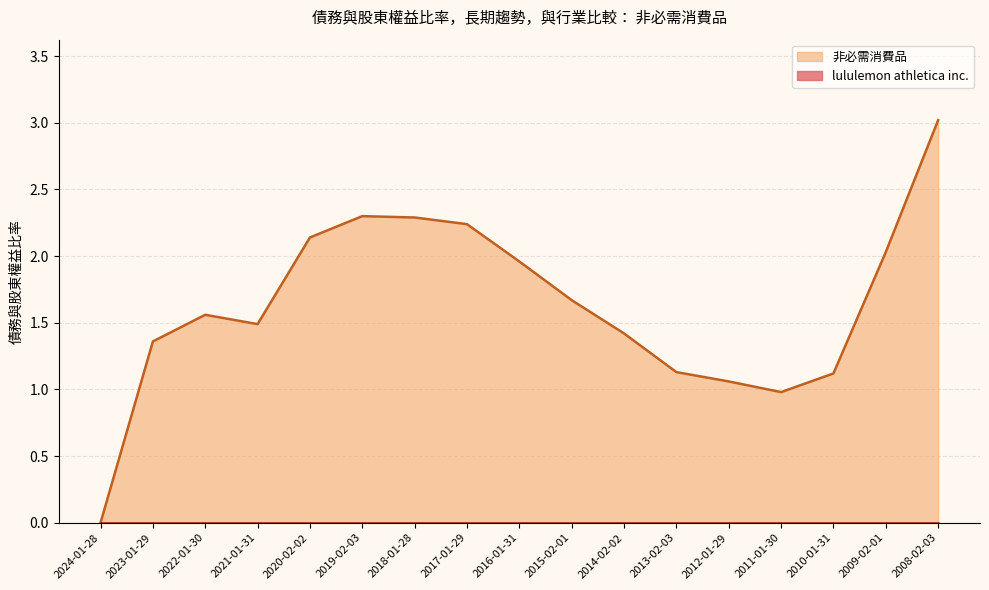

The value at 2022-01-30 is 1.6. True or false?

True